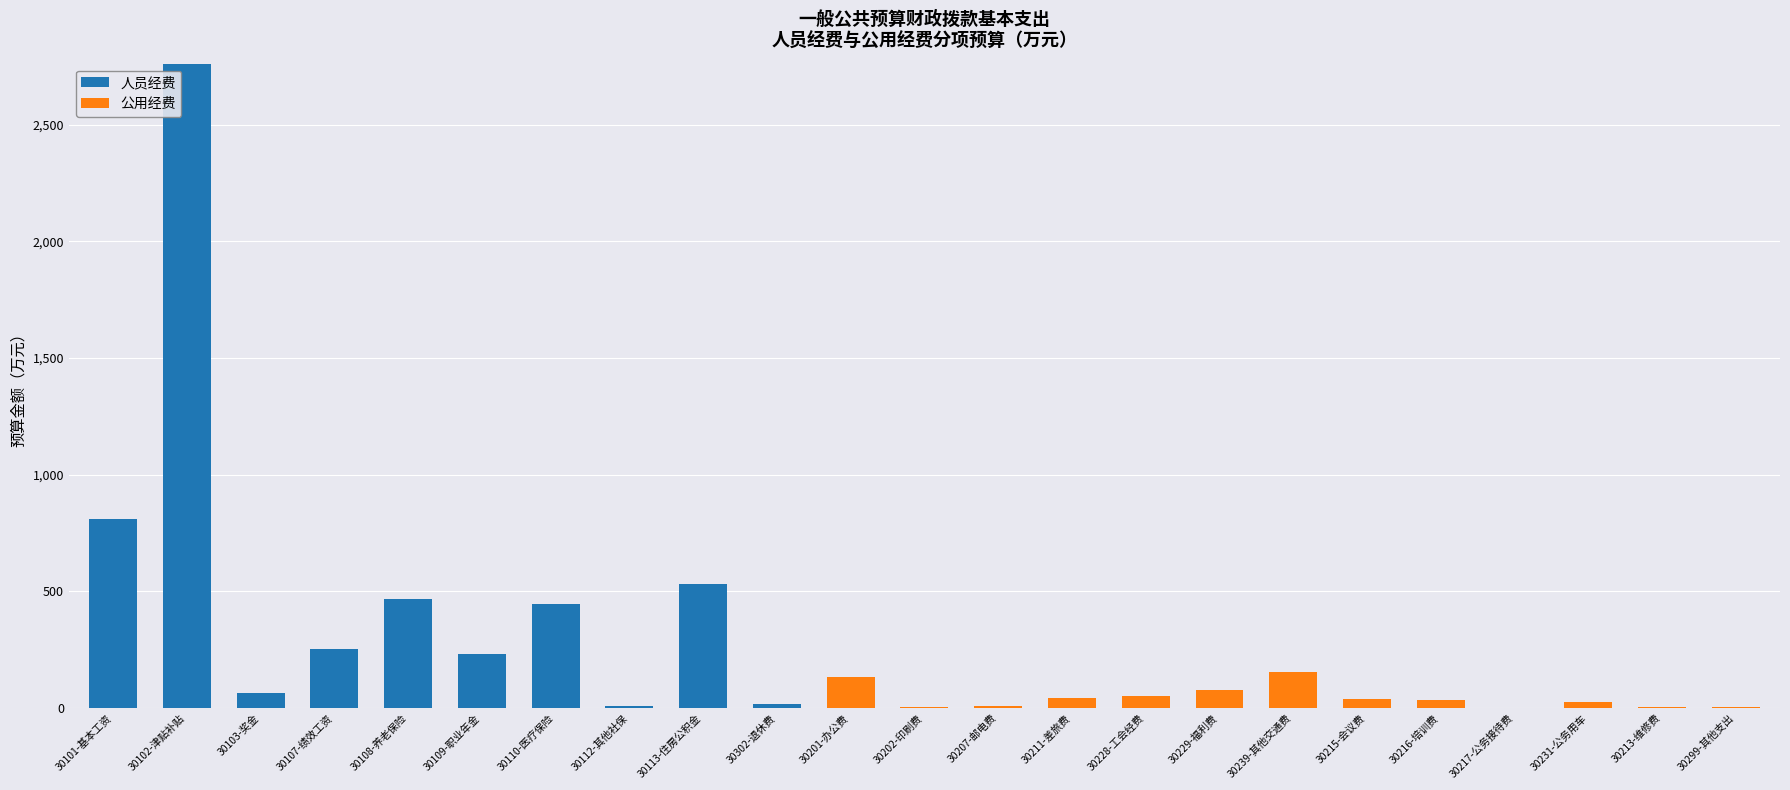

What value does the 人员经费 series have at 30107-绩效工资?

253.5